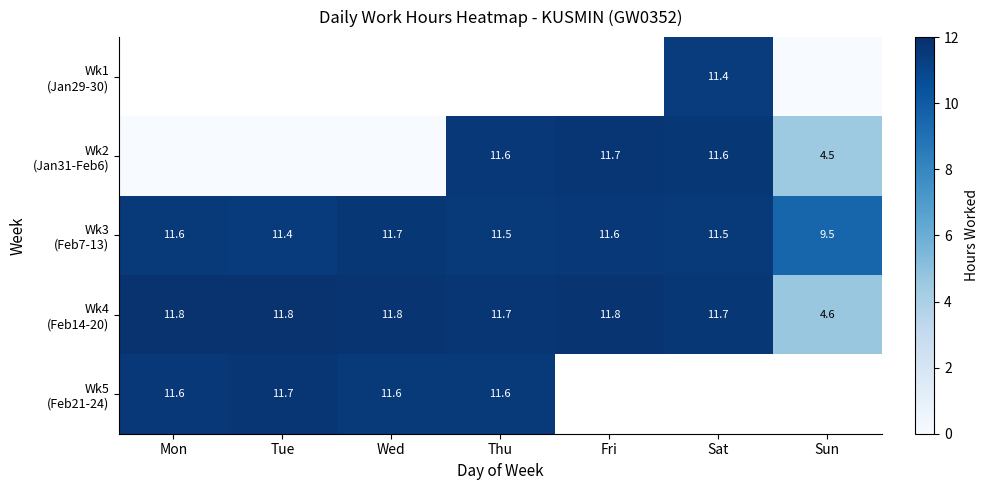

At which label does Wk4 (Feb14-20) reach its minimum?

Sun